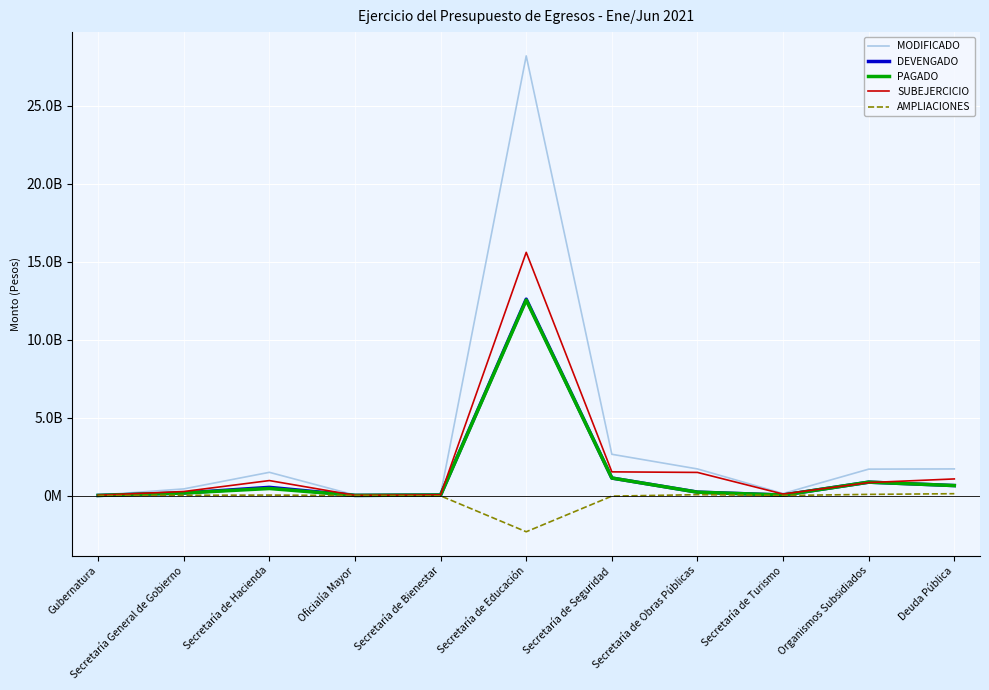

How many values in the MODIFICADO series are below 1492429405?

5